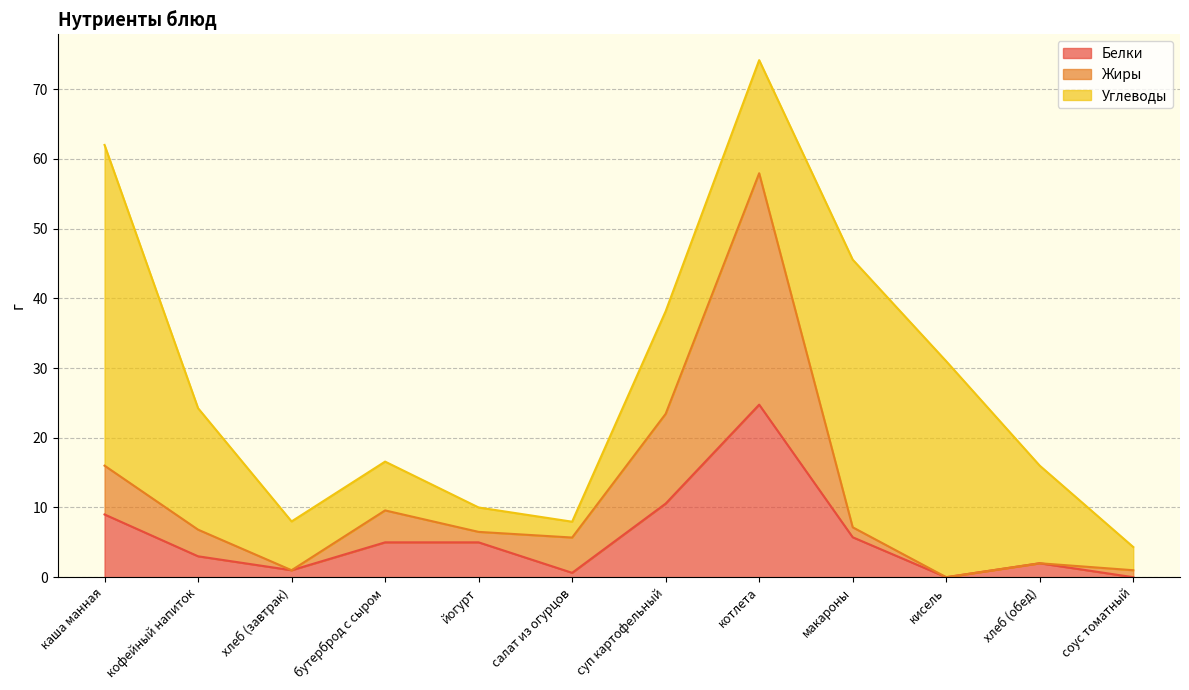

At how many categories does at least one series exceed 39?

1